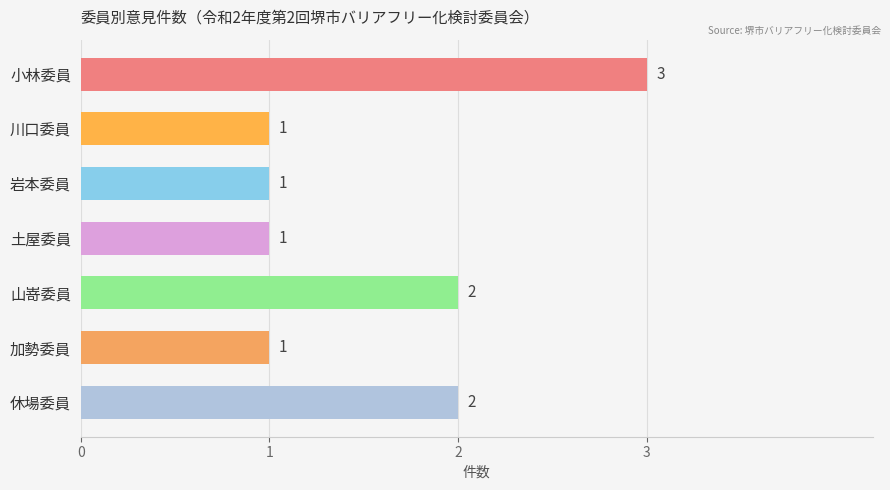

Reading top to bottom, extract all data points from this chart.

小林委員=3	川口委員=1	岩本委員=1	土屋委員=1	山嵜委員=2	加勢委員=1	休場委員=2